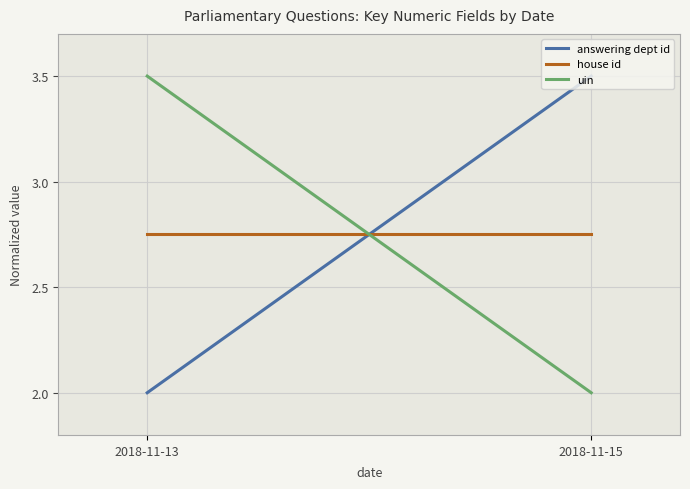

What are all the series names shown in the legend?

answering dept id, house id, uin